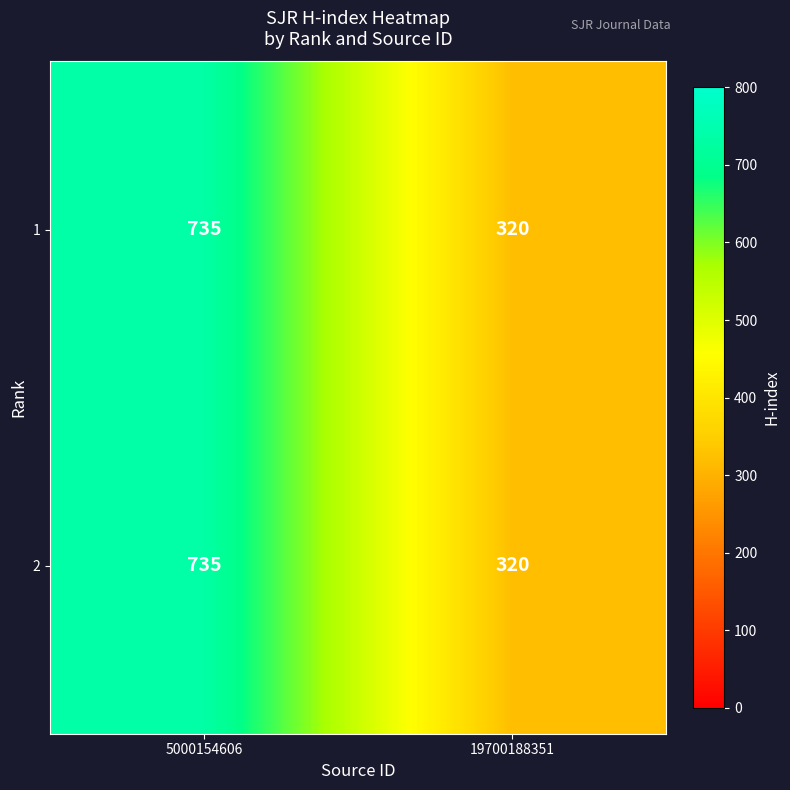

What is the sum of the 2 values at 19700188351 and 5000154606?

1055